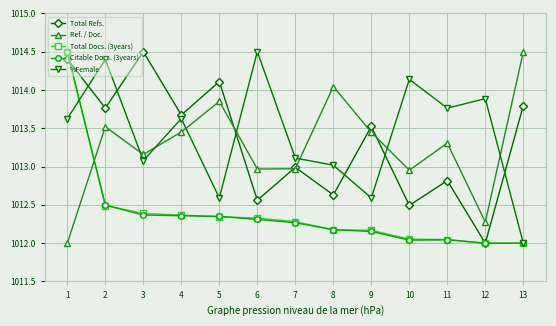

What is the total value across all series at 7?

5063.6